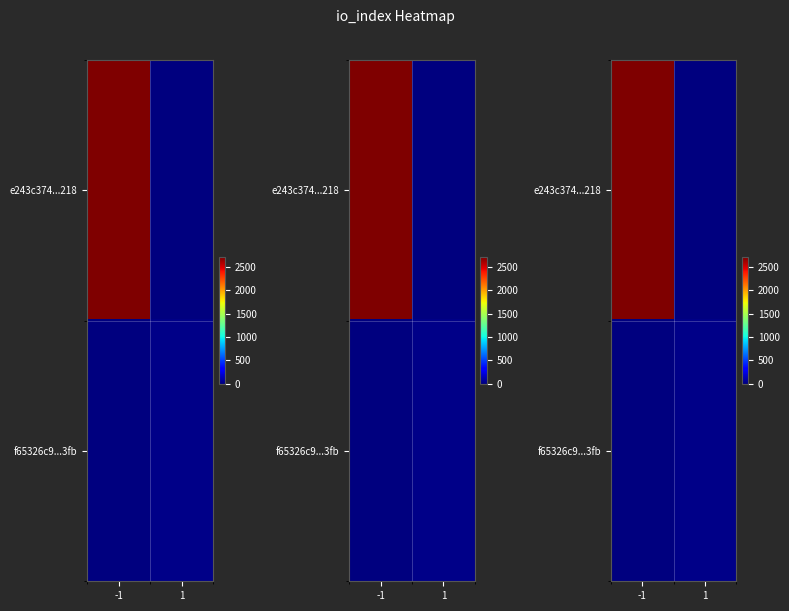

Is the value of f65326c9...3fb at -1 greater than the value of e243c374...218 at 1?

No